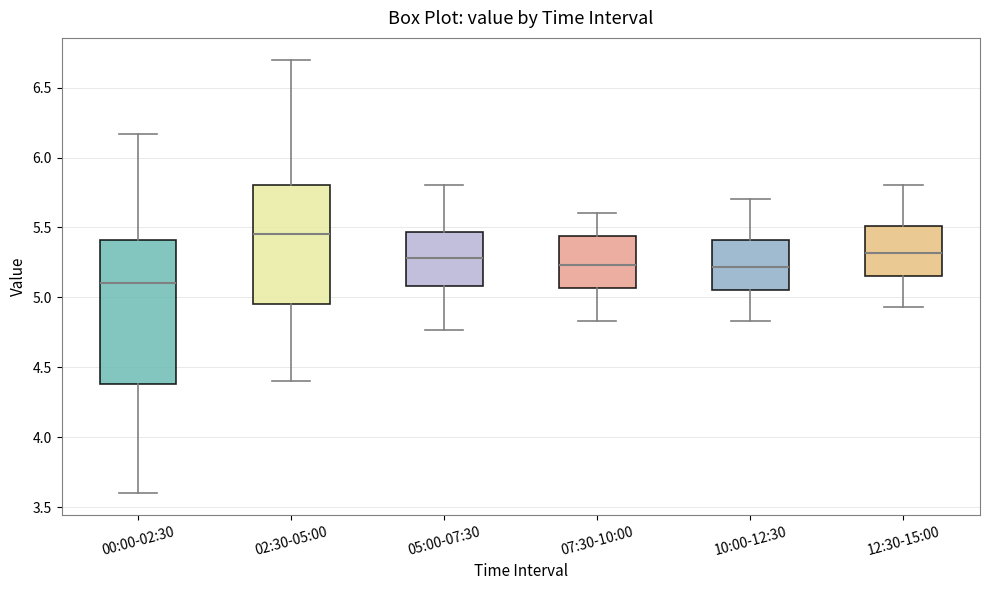

Comparing the boxes themselves (not the whiskers), which one is the tallest?

00:00-02:30